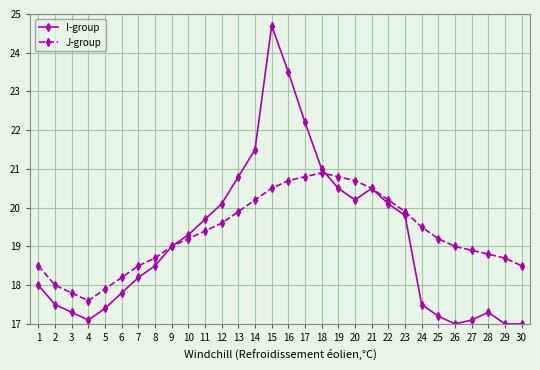

What is the smallest value displayed?

17.0